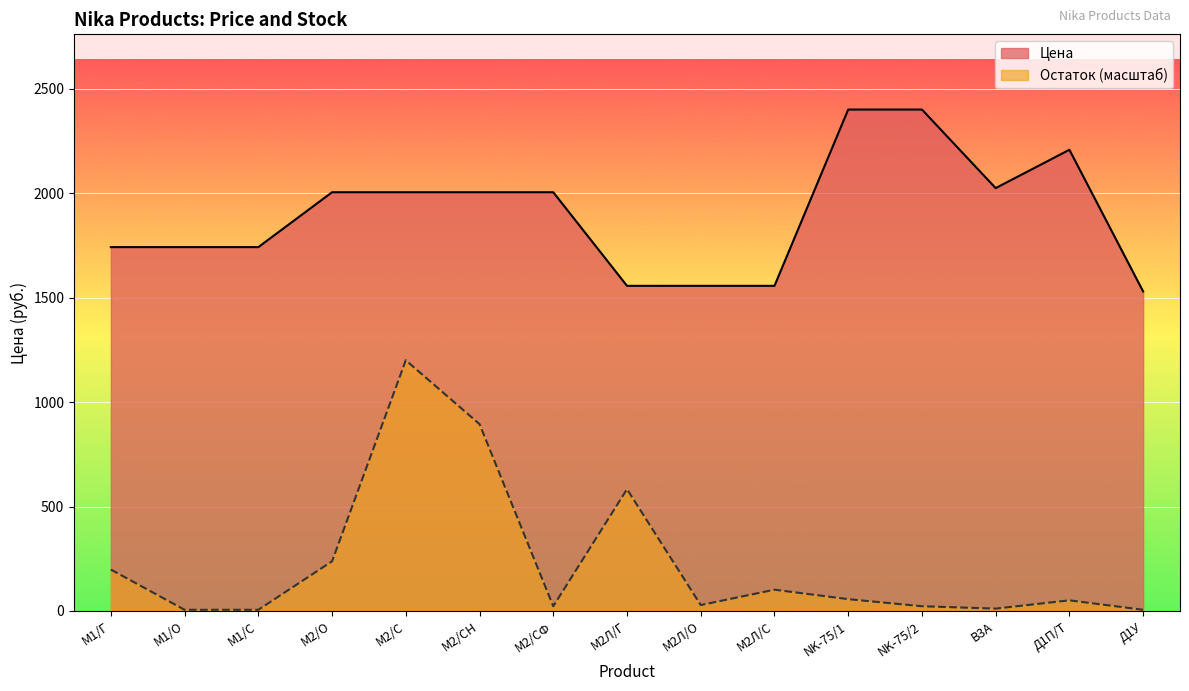

What is the minimum value for Цена?

1530.0